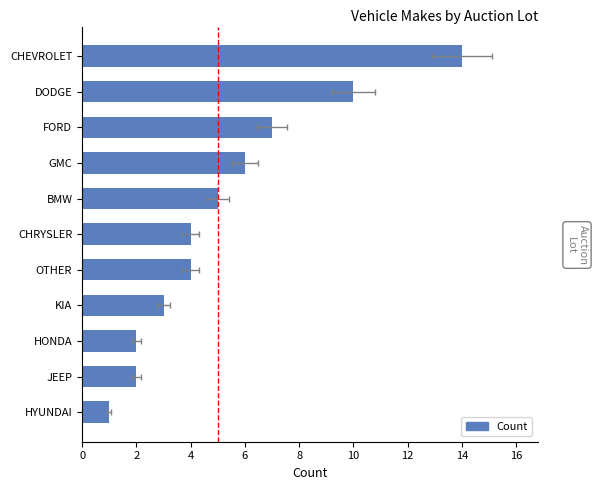

What is the change in value from CHRYSLER to HONDA?

-2